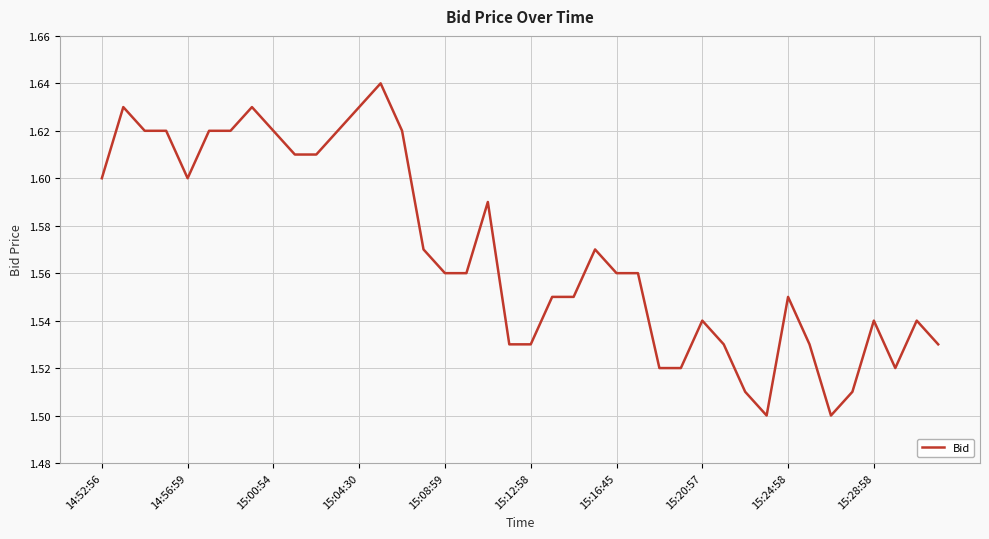

Count the number of categories in the chart.

40